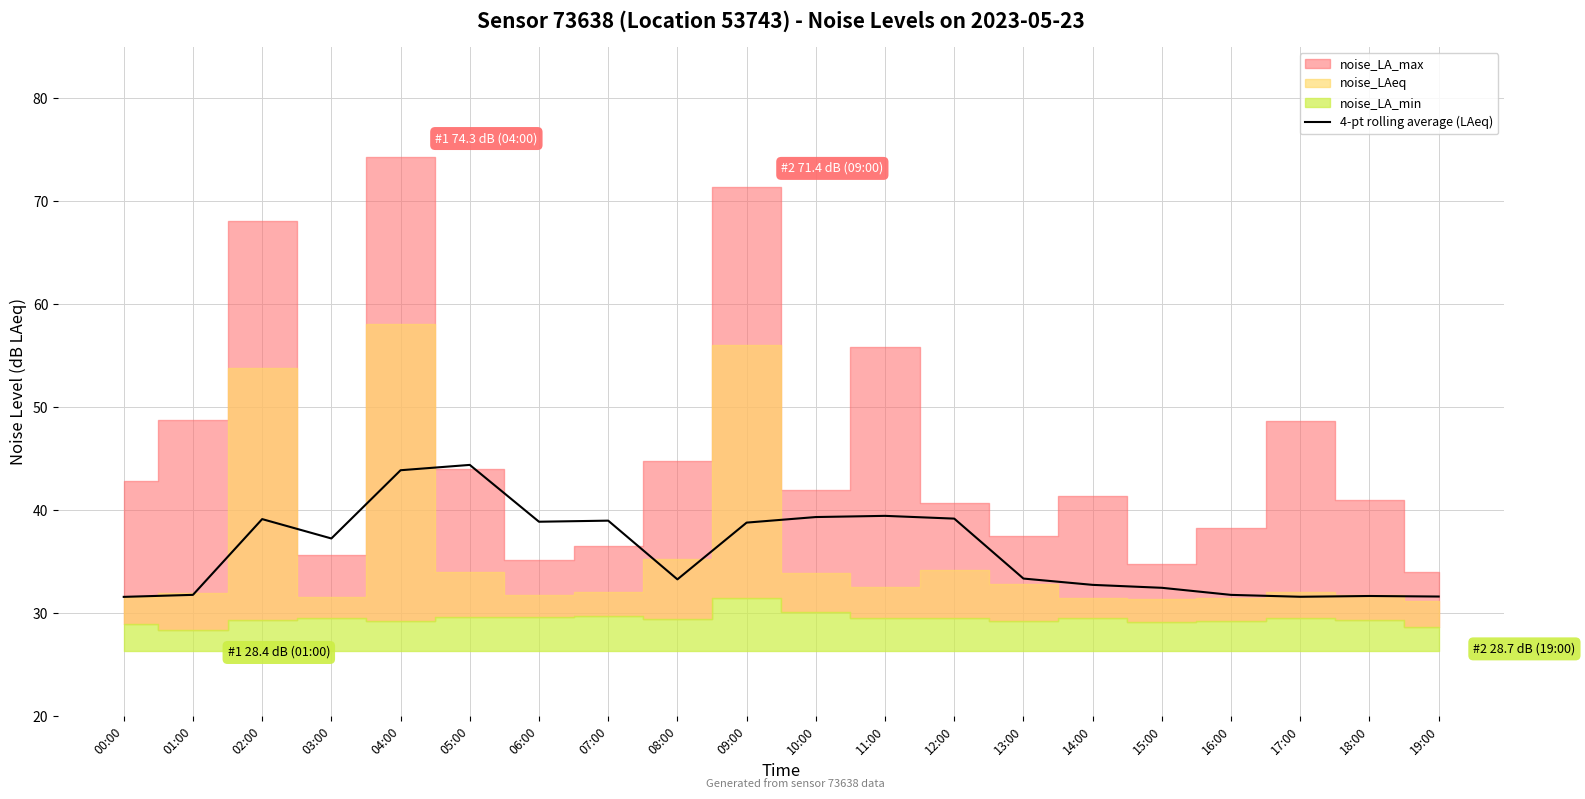

What is the value of the 9th point from the left?

33.3